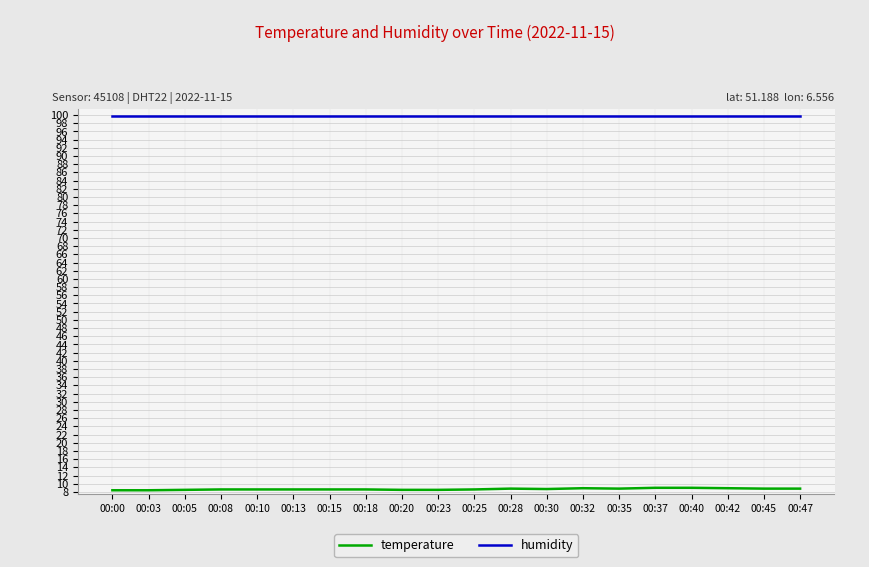

The temperature series shows 5.7 at 00:30. True or false?

False